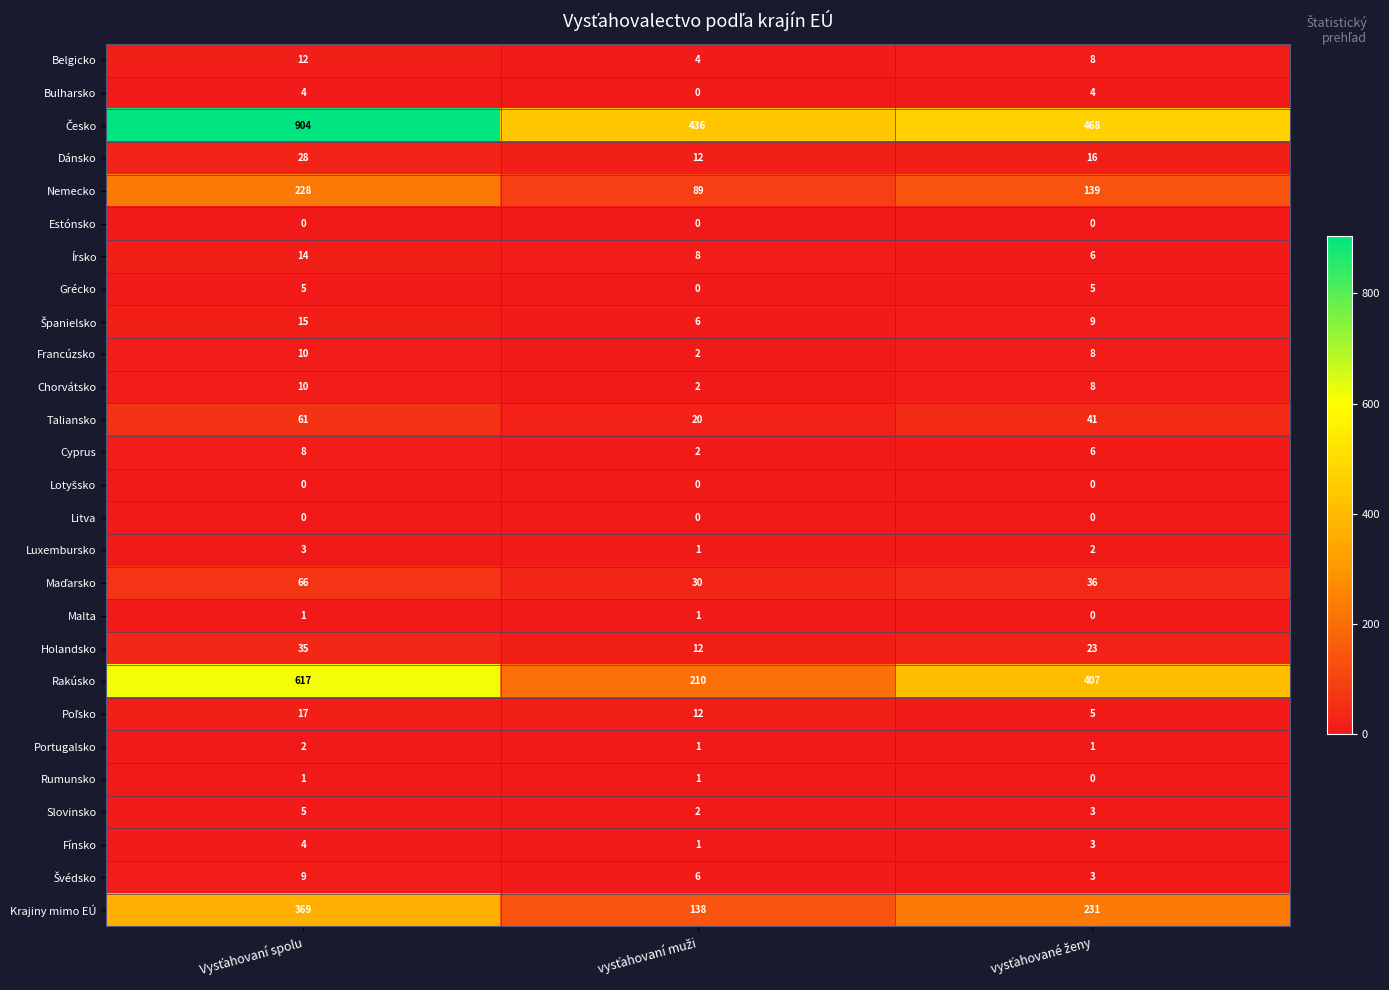

How many Francúzsko values are between 2 and 10?

3